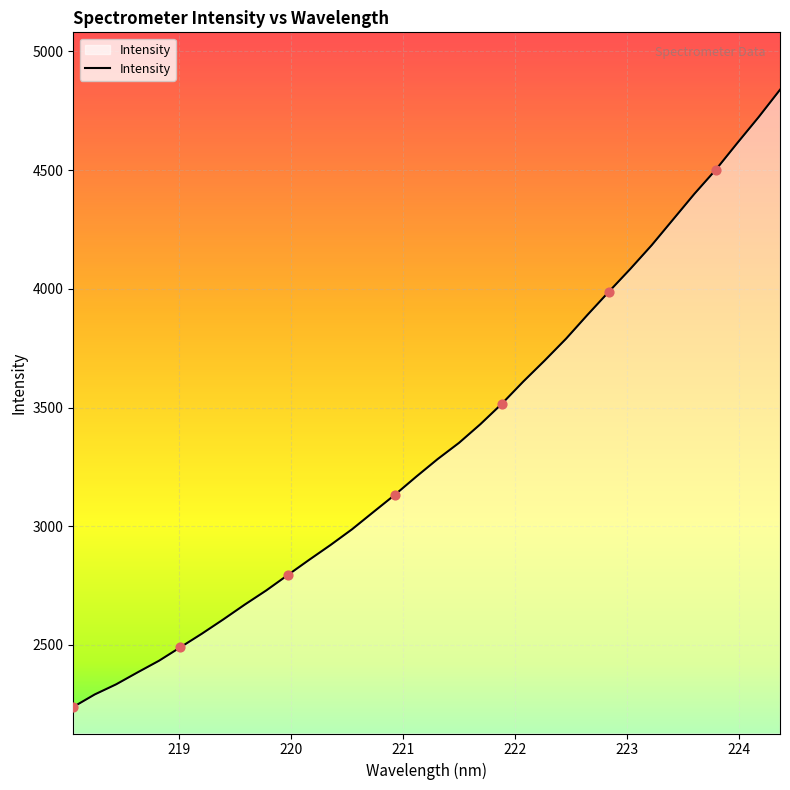

What is the minimum value shown in the chart?

2238.5